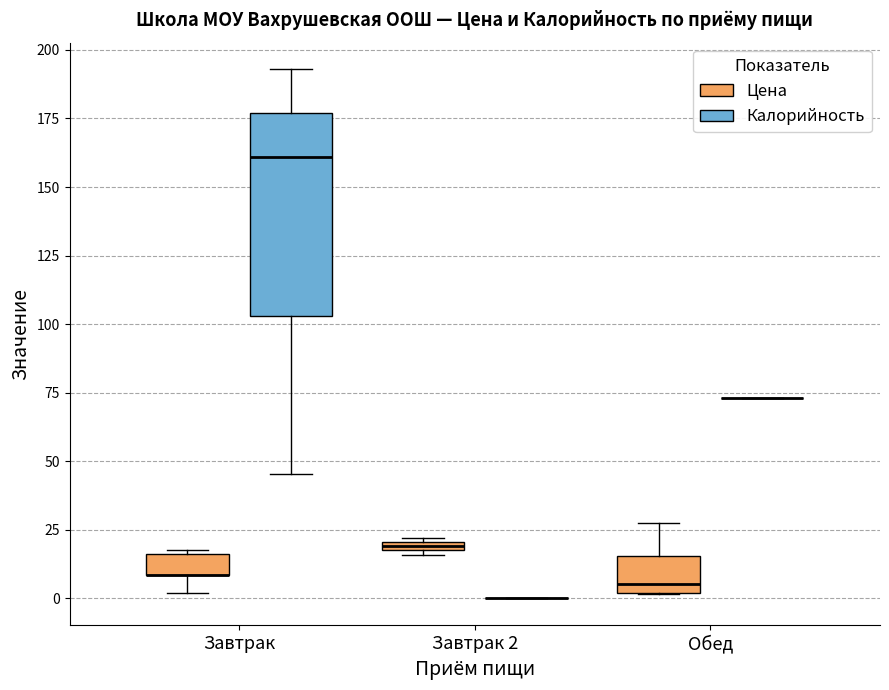

Comparing the boxes themselves (not the whiskers), which one is the tallest?

Завтрак (Калорийность)